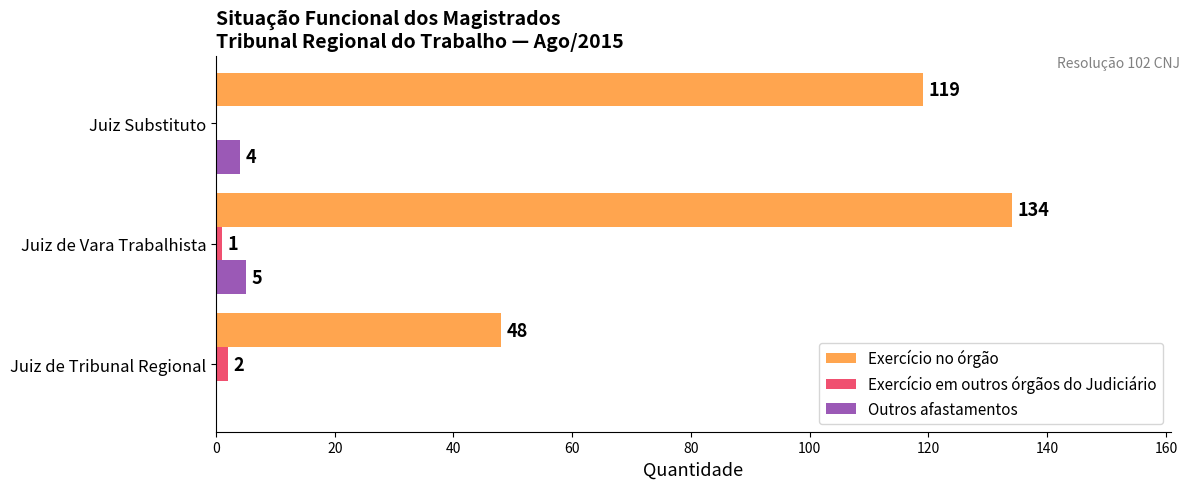

How many positive values does the Outros afastamentos series have?

2